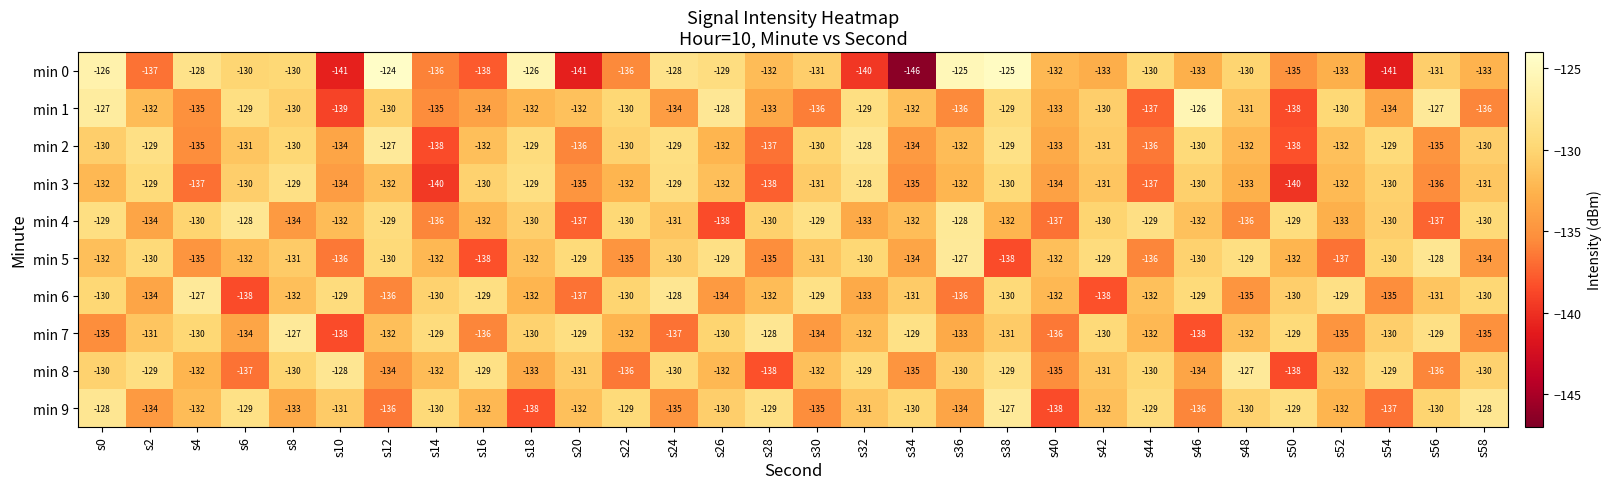

Is it true that min 7 equals -46 at s34?

False